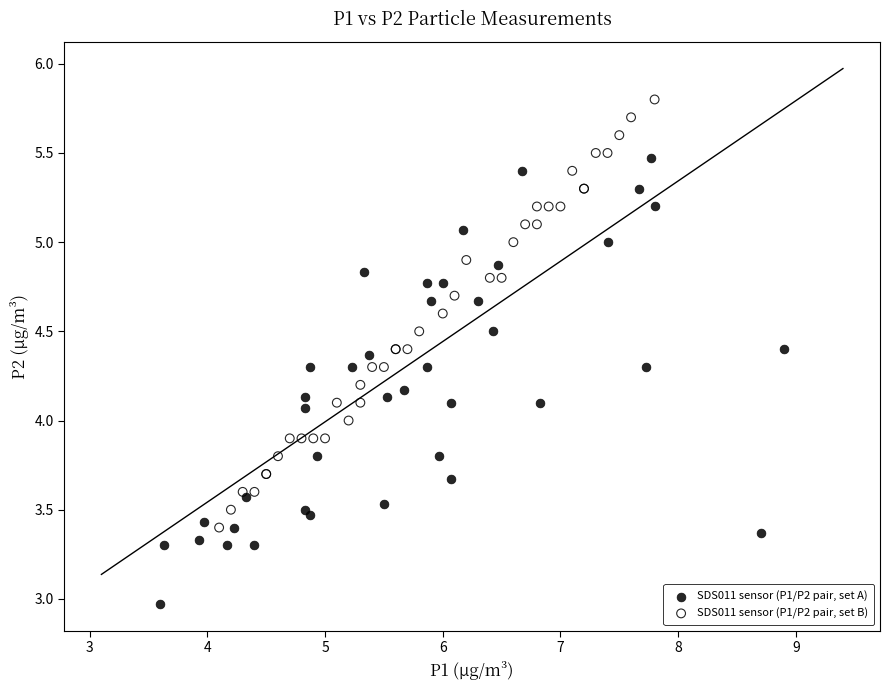

Which series contains the highest Y value?

SDS011 sensor (P1/P2 pair, set B)